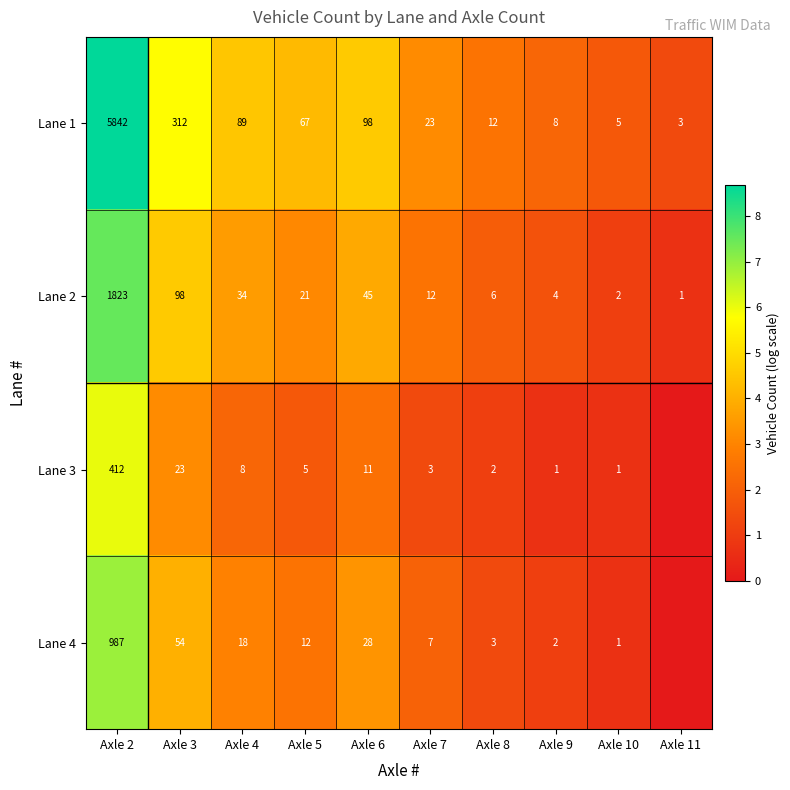

Read the Lane 1 value at Axle 7, to the nearest 10.

20